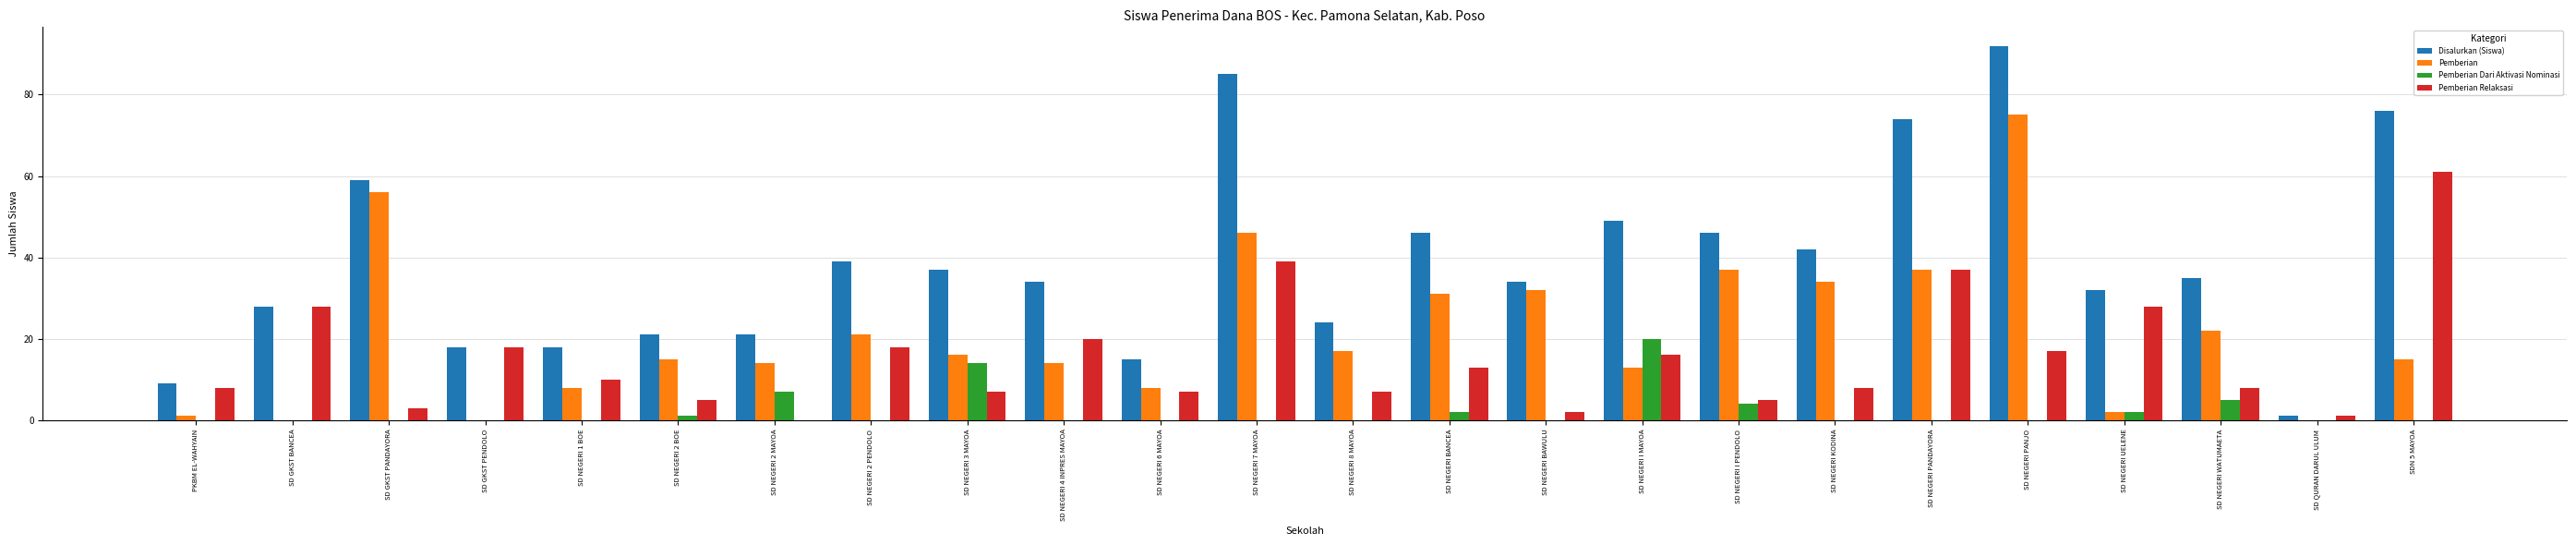

True or false: Pemberian Dari Aktivasi Nominasi has a value of 0 at SD NEGERI BAWULU.

True